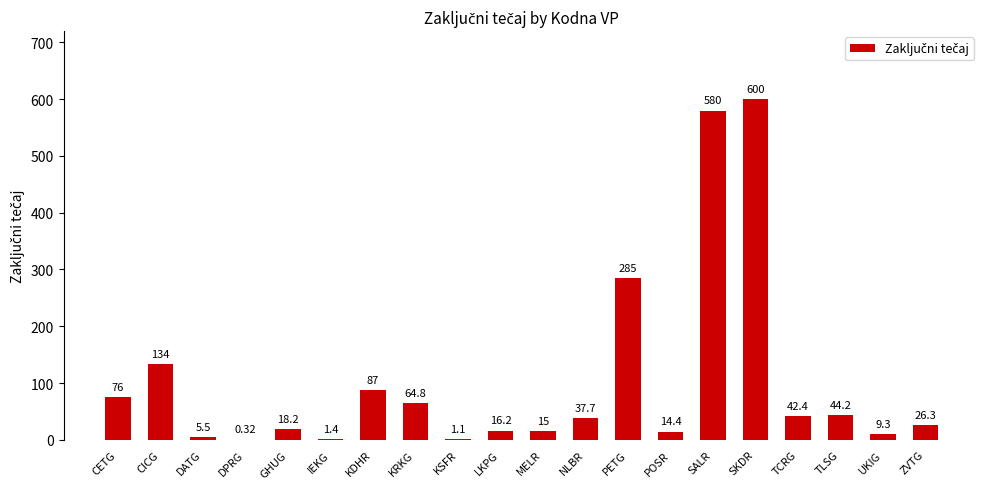

What is the difference between the values at DATG and SALR?

574.5